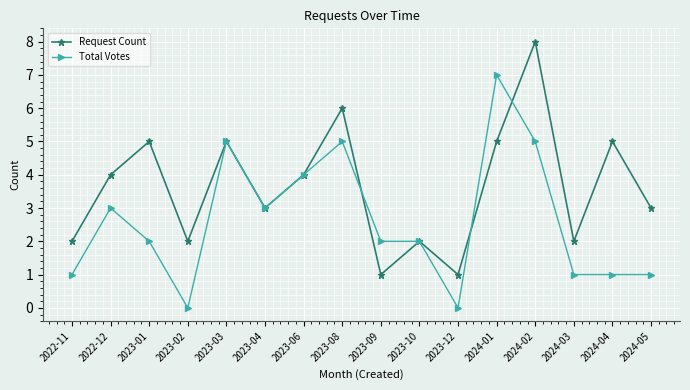

Which series changed the most between 2023-09 and 2023-12?

Total Votes